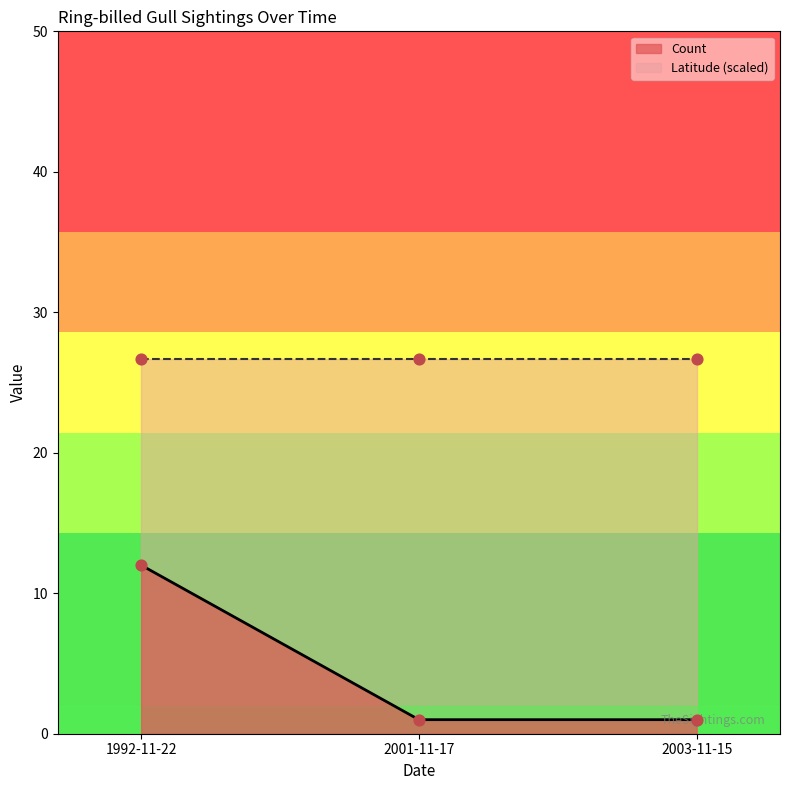

Which has a higher value, 2001-11-17 or 1992-11-22?

1992-11-22